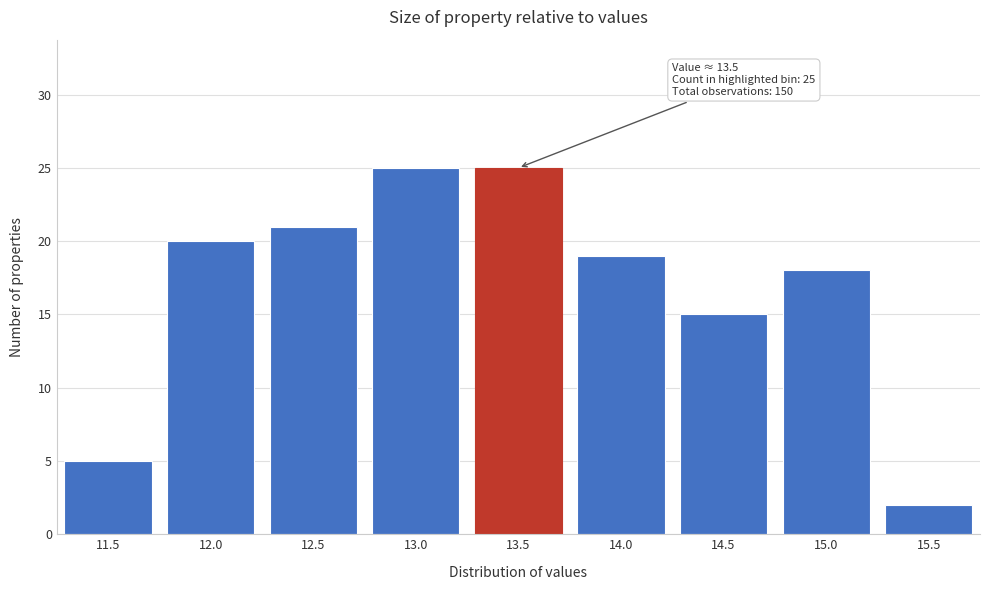

Reading right to left, extract all data points from this chart.

15.5=2	15.0=18	14.5=15	14.0=19	13.5=25	13.0=25	12.5=21	12.0=20	11.5=5